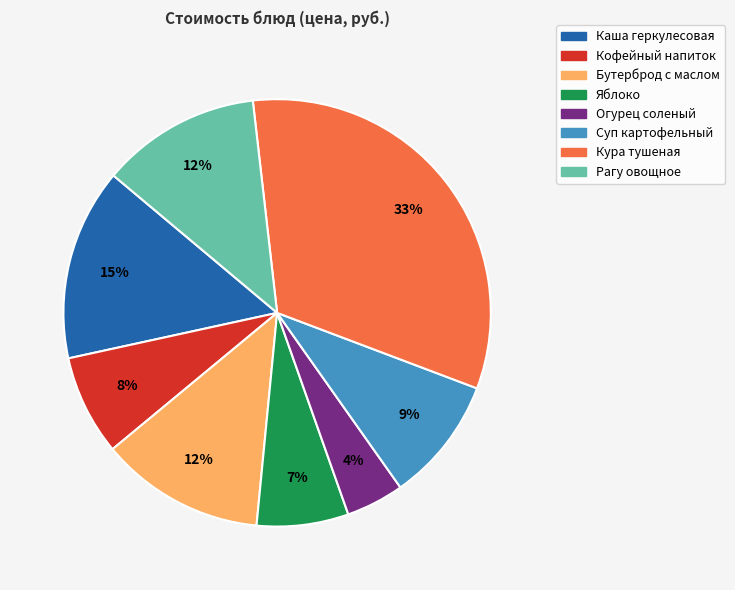

Between Бутерброд с маслом and Кура тушеная, which is larger?

Кура тушеная